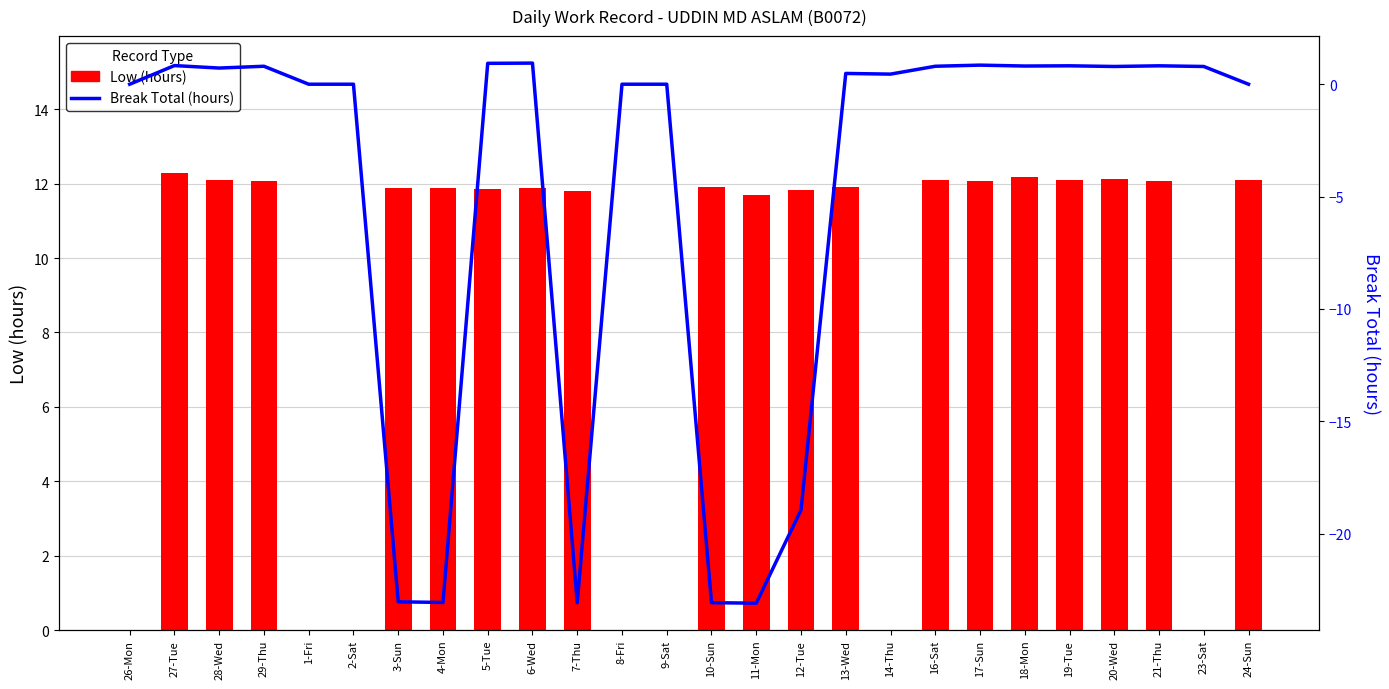

What are all the series names shown in the legend?

Low (hours), Break Total (hours)